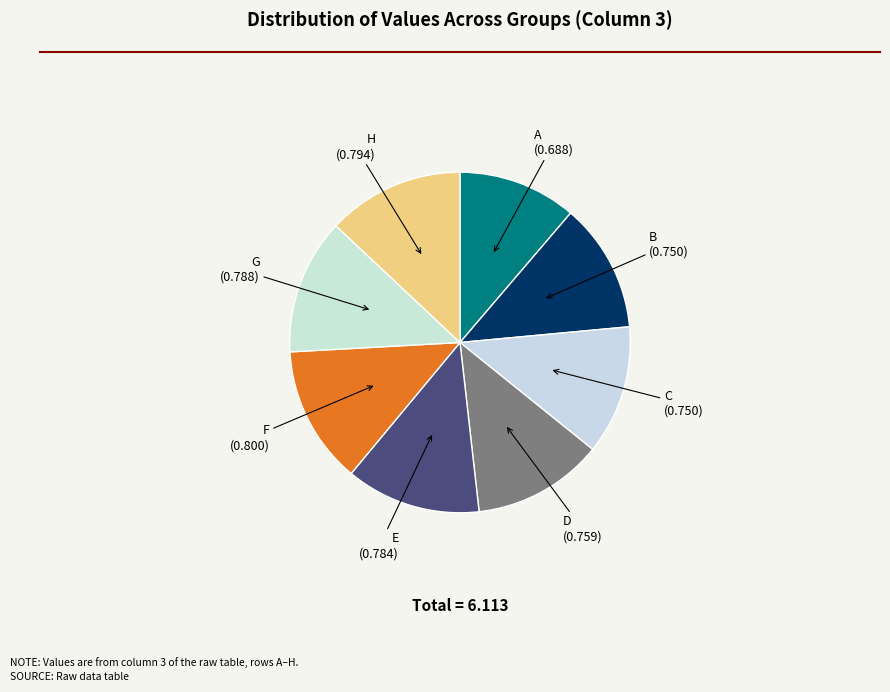

Is C the majority of the pie?

No